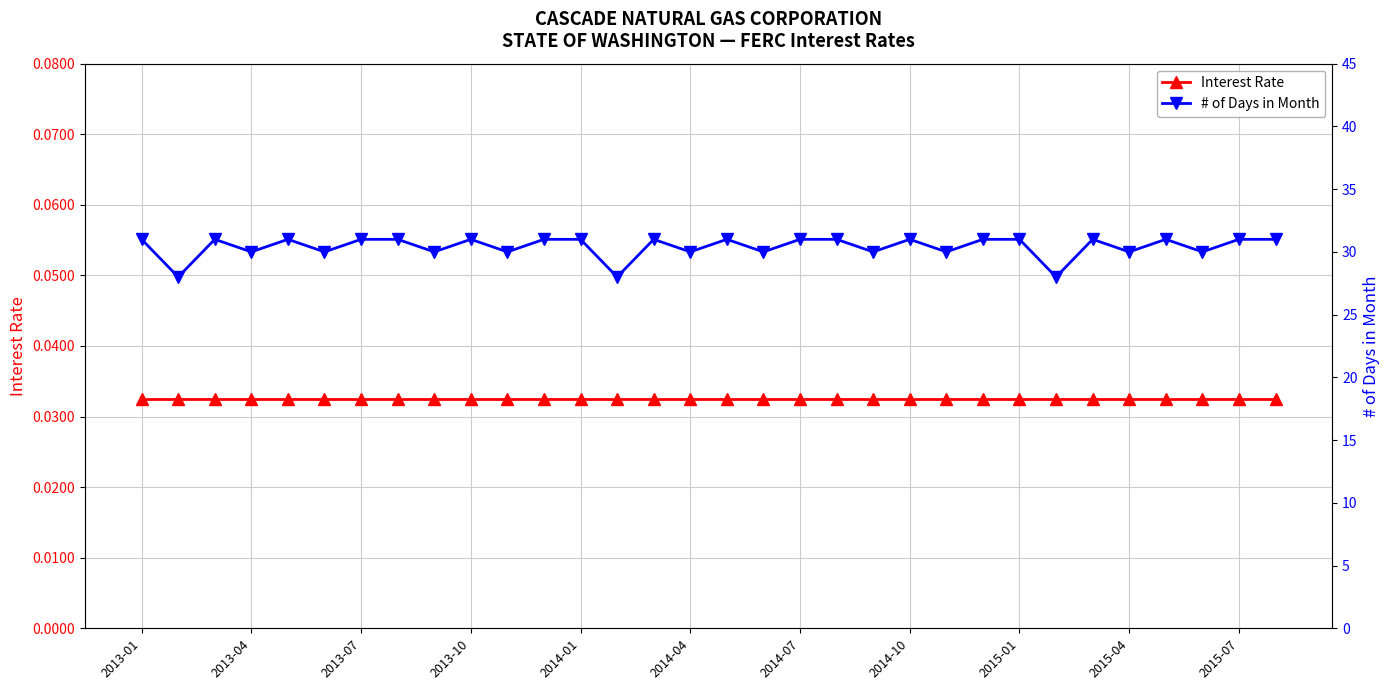

Between 30 and 31, which is larger?

30